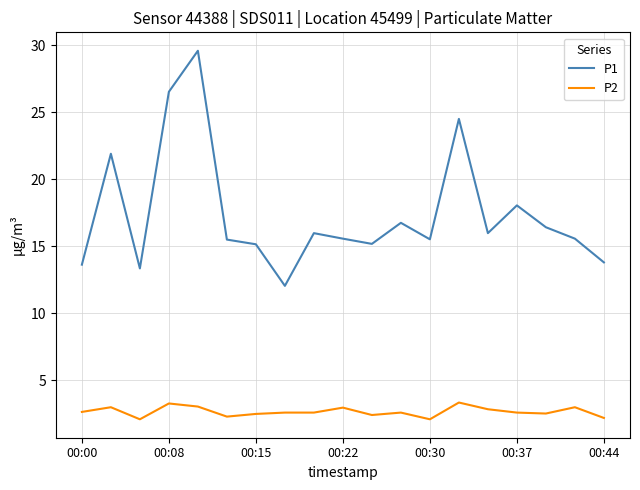

Which series has the largest total across all categories?

P1